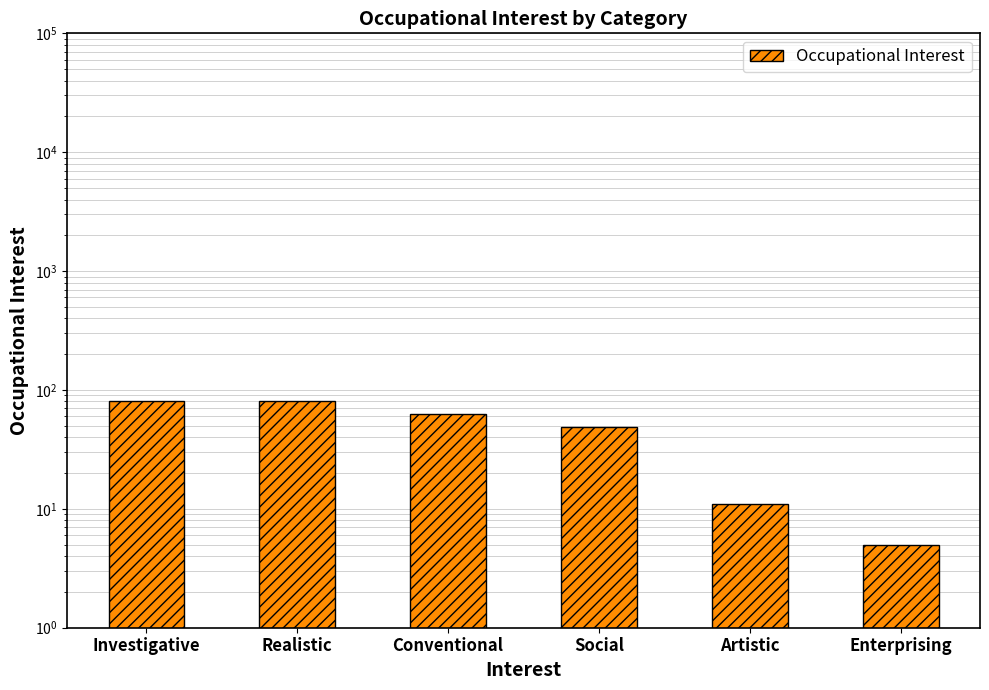

Rank the categories by value from lowest to highest.

Enterprising, Artistic, Social, Conventional, Realistic, Investigative